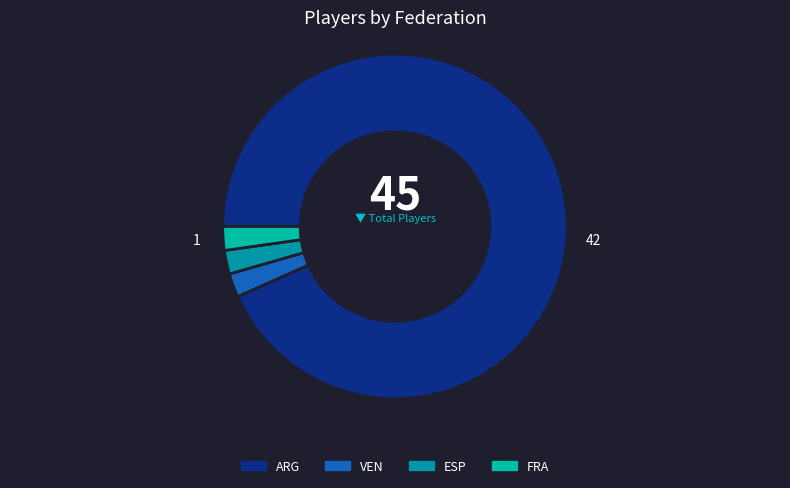

The FRA slice represents 2% of the pie. True or false?

True